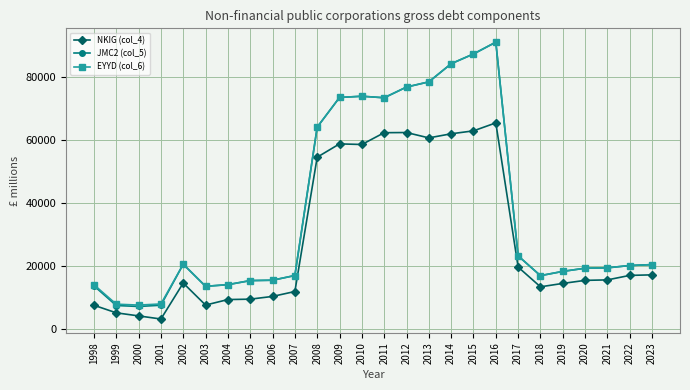

At which category does NKIG (col_4) reach its first local valley?

2001